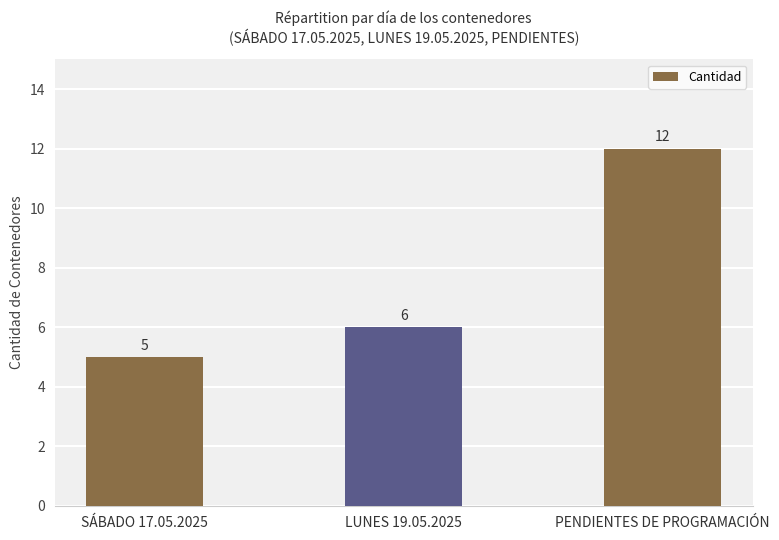

How many values are below 6?

1